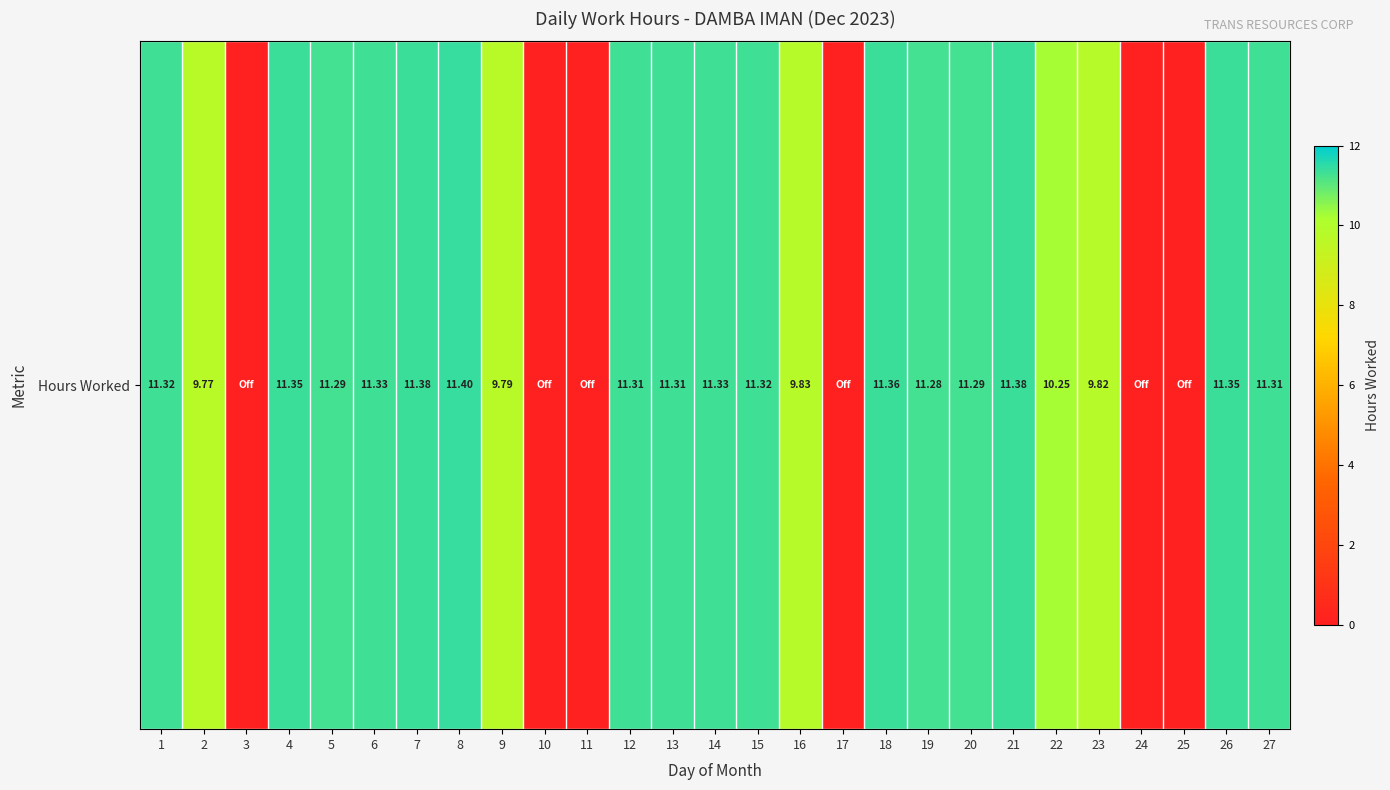

Reading left to right, extract all data points from this chart.

11.3	9.8	0.0	11.3	11.3	11.3	11.4	11.4	9.8	0.0	0.0	11.3	11.3	11.3	11.3	9.8	0.0	11.4	11.3	11.3	11.4	10.2	9.8	0.0	0.0	11.3	11.3